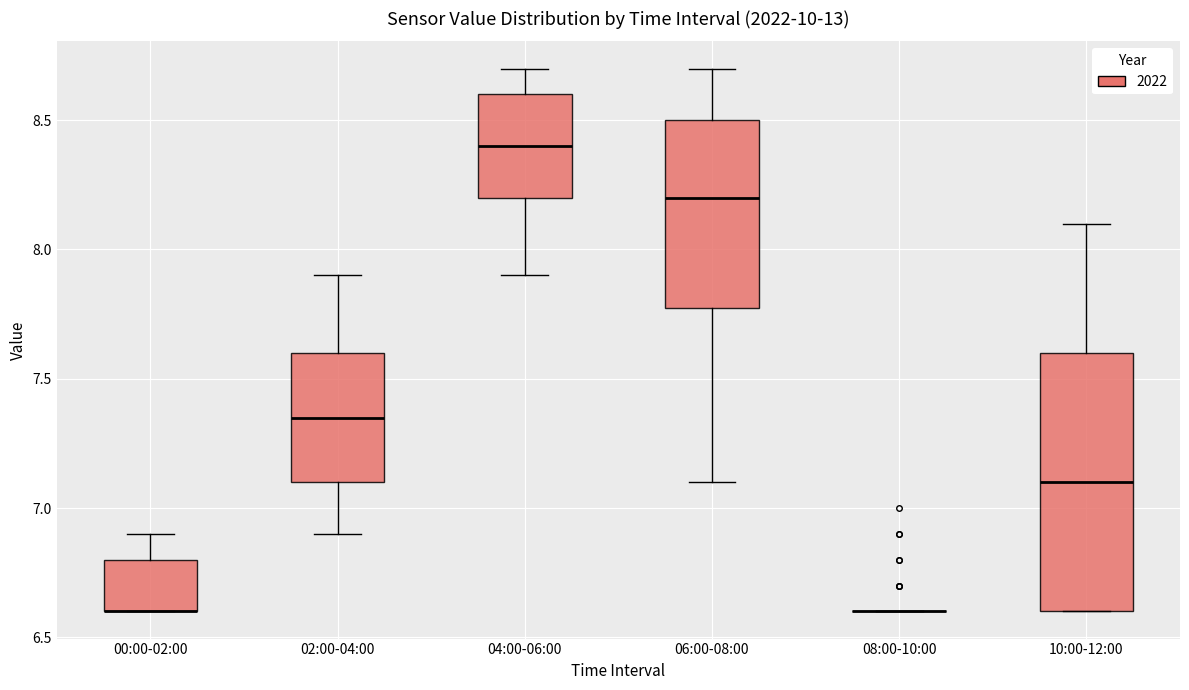

Which box is the tallest, from its lower edge to its upper edge?

10:00-12:00